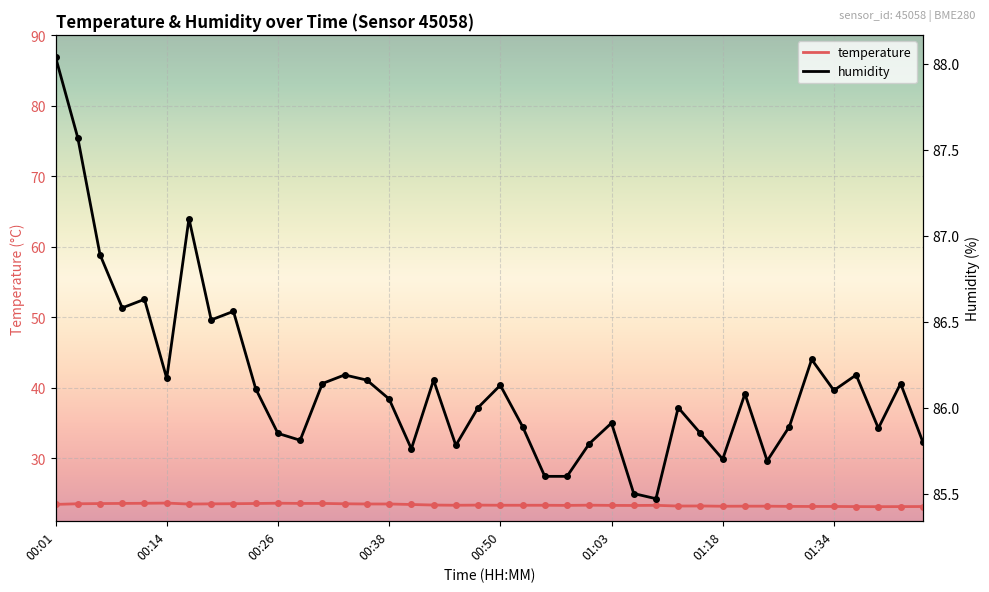

Is it true that temperature equals 23.7 at 00:14?

True